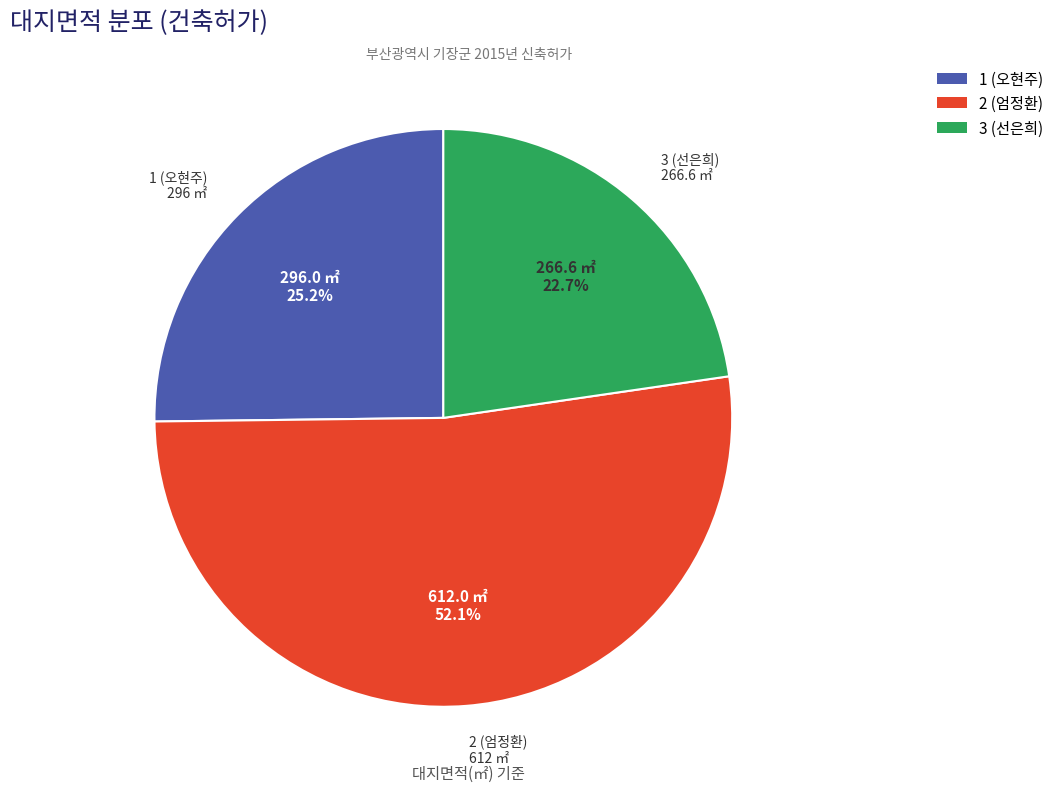

Does any single category account for the majority?

Yes